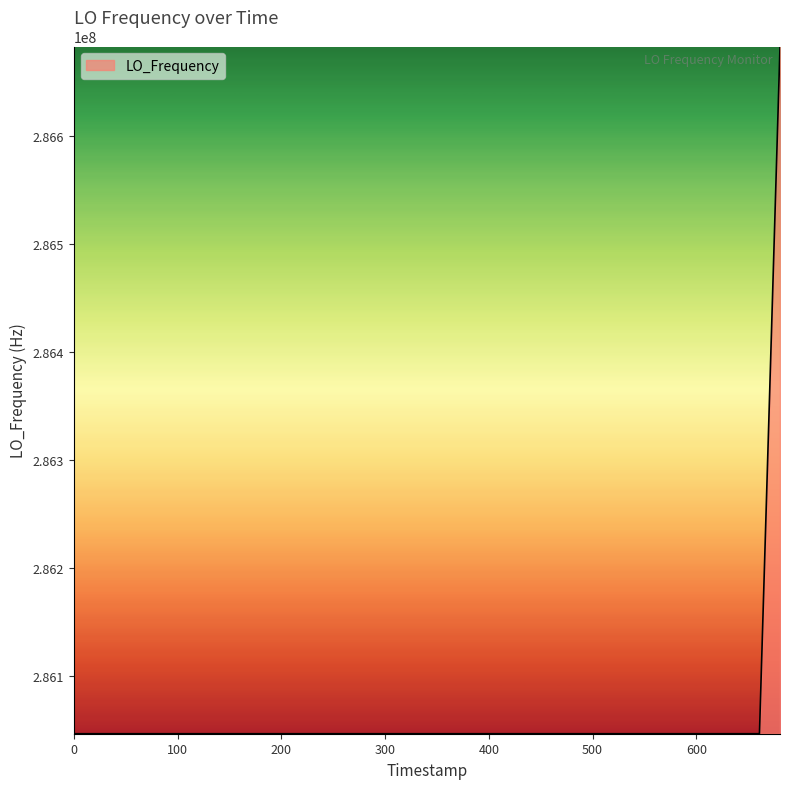

What is the difference between the maximum and second lowest values?

635705.5